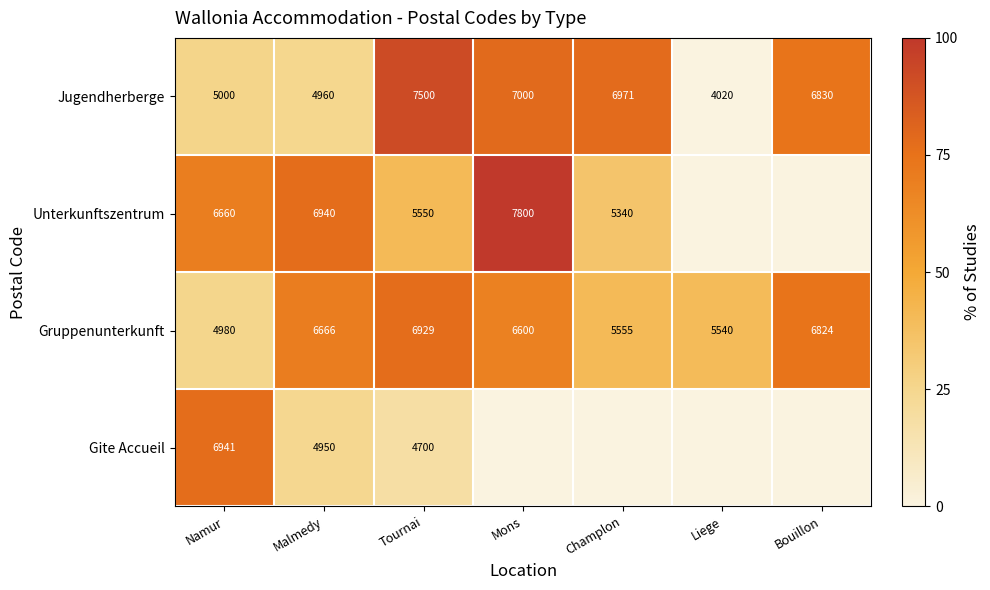

What is the difference between the Jugendherberge values at Champlon and Bouillon?

141